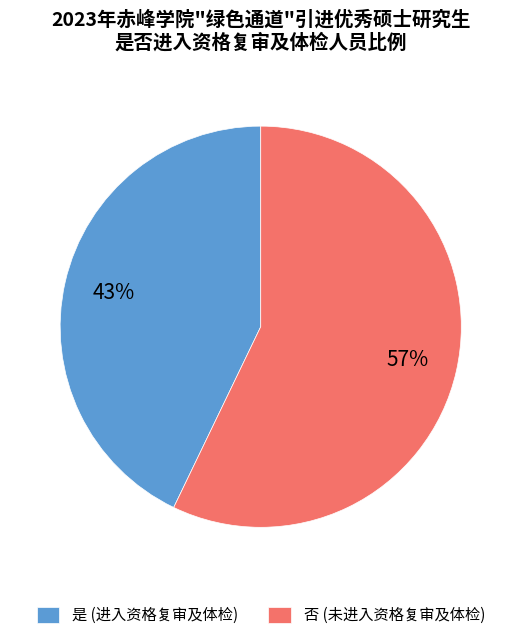

Combined, do 是 (进入资格复审及体检) and 否 (未进入资格复审及体检) account for over 50%?

Yes